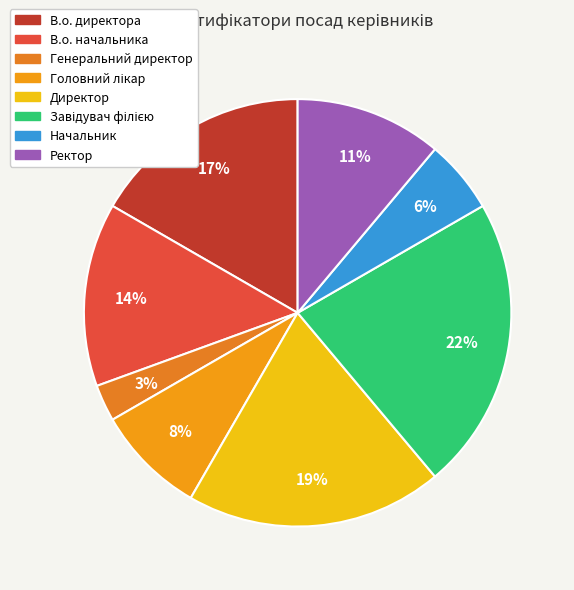

Which has a higher value, В.о. директора or Директор?

Директор